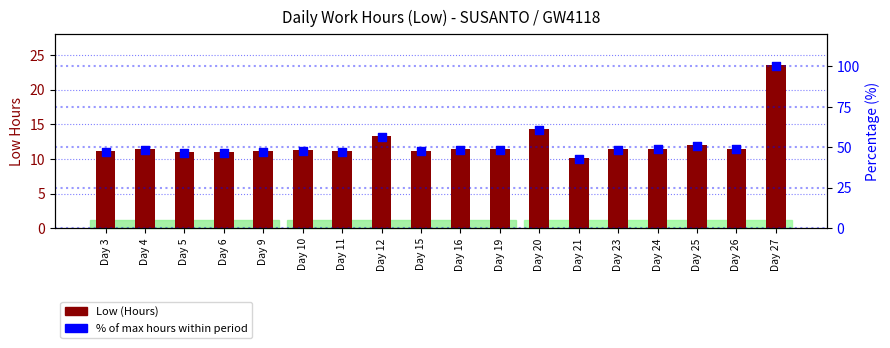

What are all the series names shown in the legend?

Low (Hours), % of Max Hours